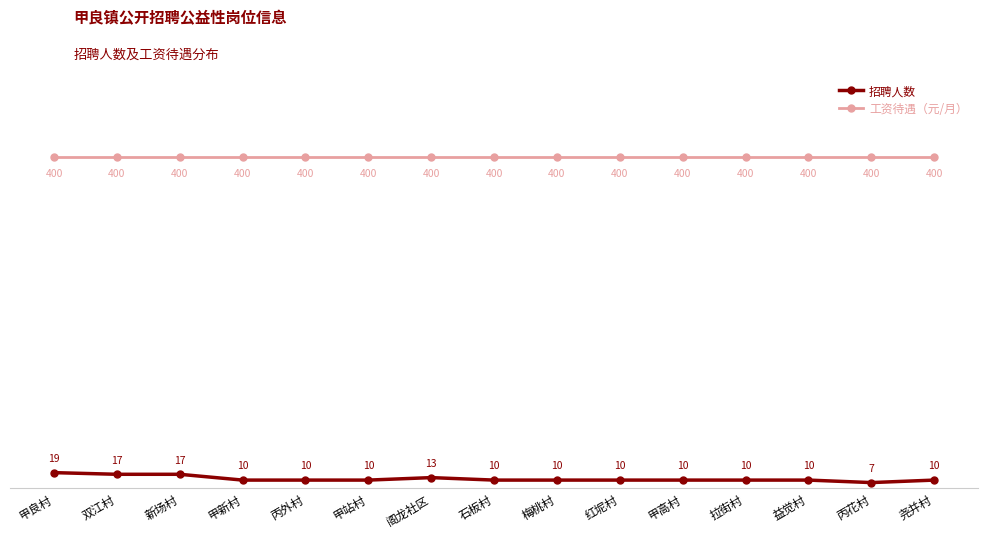

Which series has the widest spread of values?

招聘人数